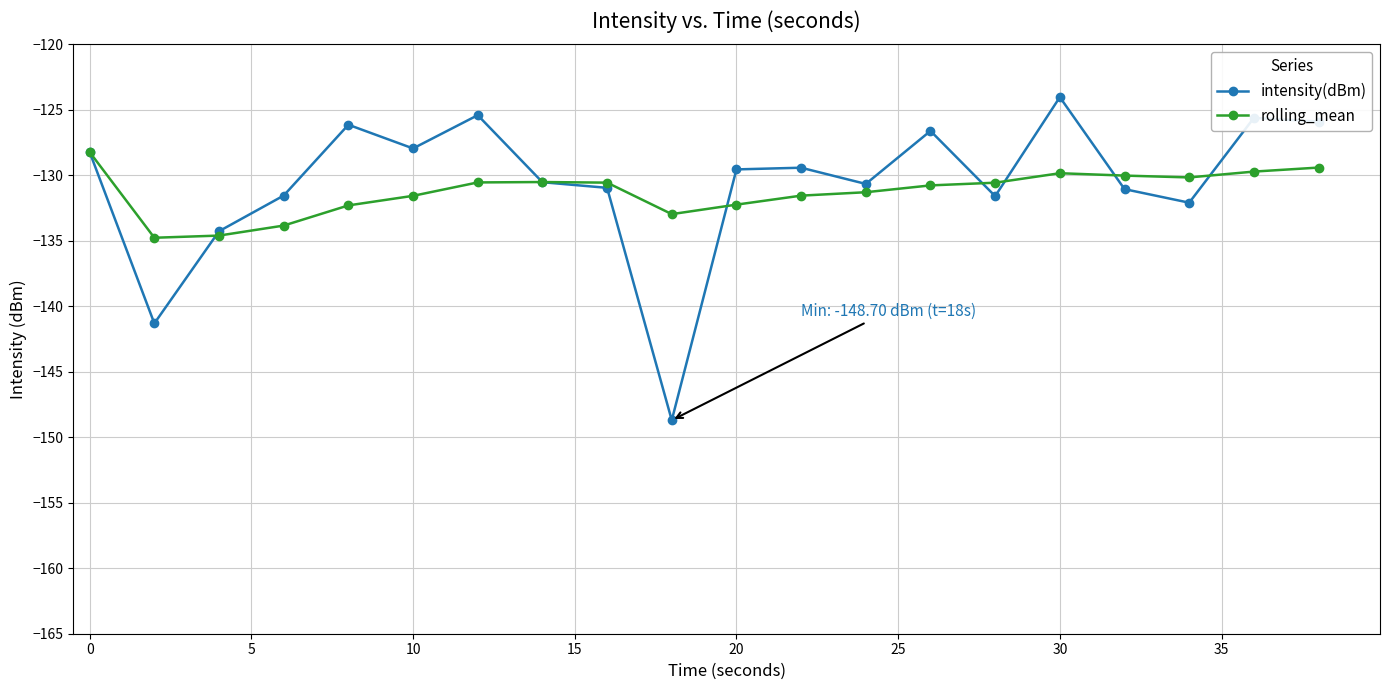

What is the value of the intensity(dBm) point at the 2nd from the left?

-141.3